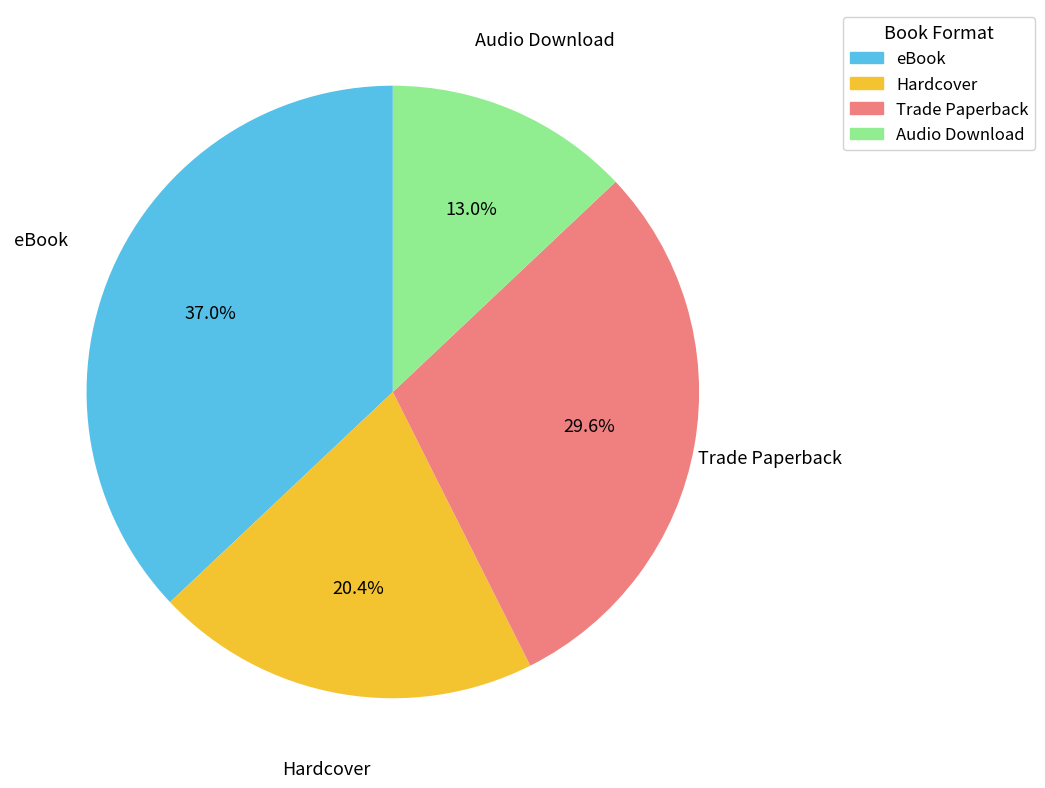

To the nearest percent, what is the combined percentage of Audio Download and Hardcover?

33%